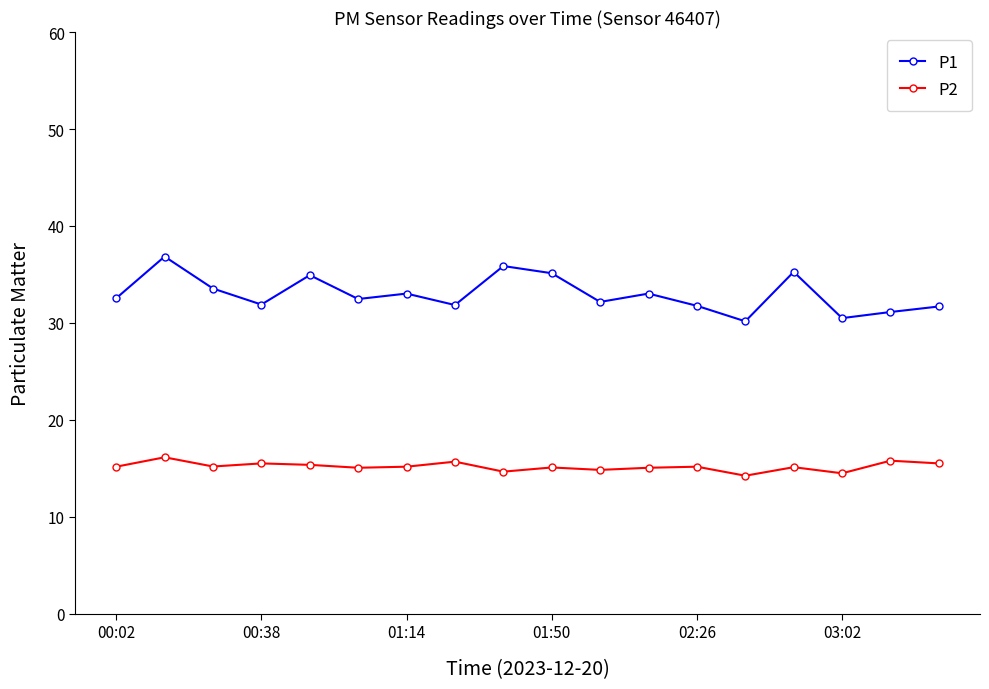

What is the value of the P1 point at the 12th from the left?

33.0